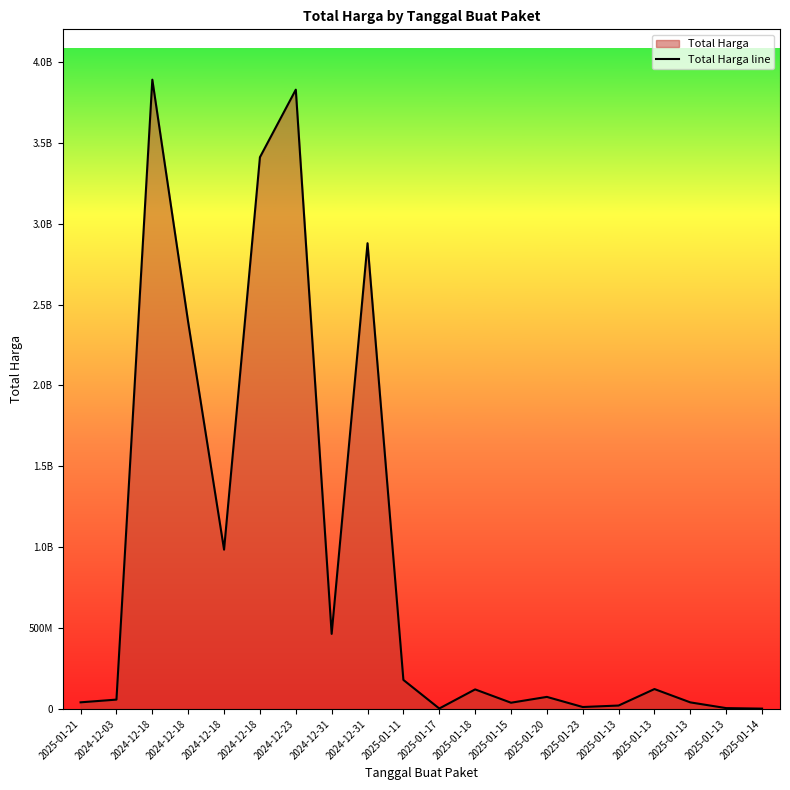

What is the minimum value shown in the chart?

2510000